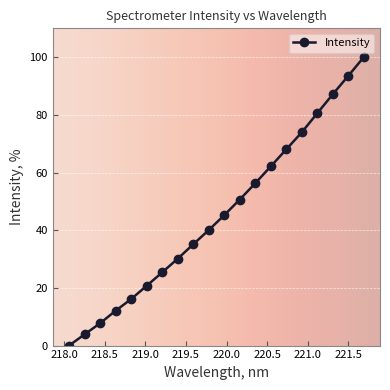

Reading left to right, what are all the values shown in this chart?

0.0	3.9	7.7	12.1	16.1	20.7	25.4	30.1	35.1	40.0	45.2	50.6	56.3	62.1	68.0	73.9	80.6	87.1	93.5	100.0